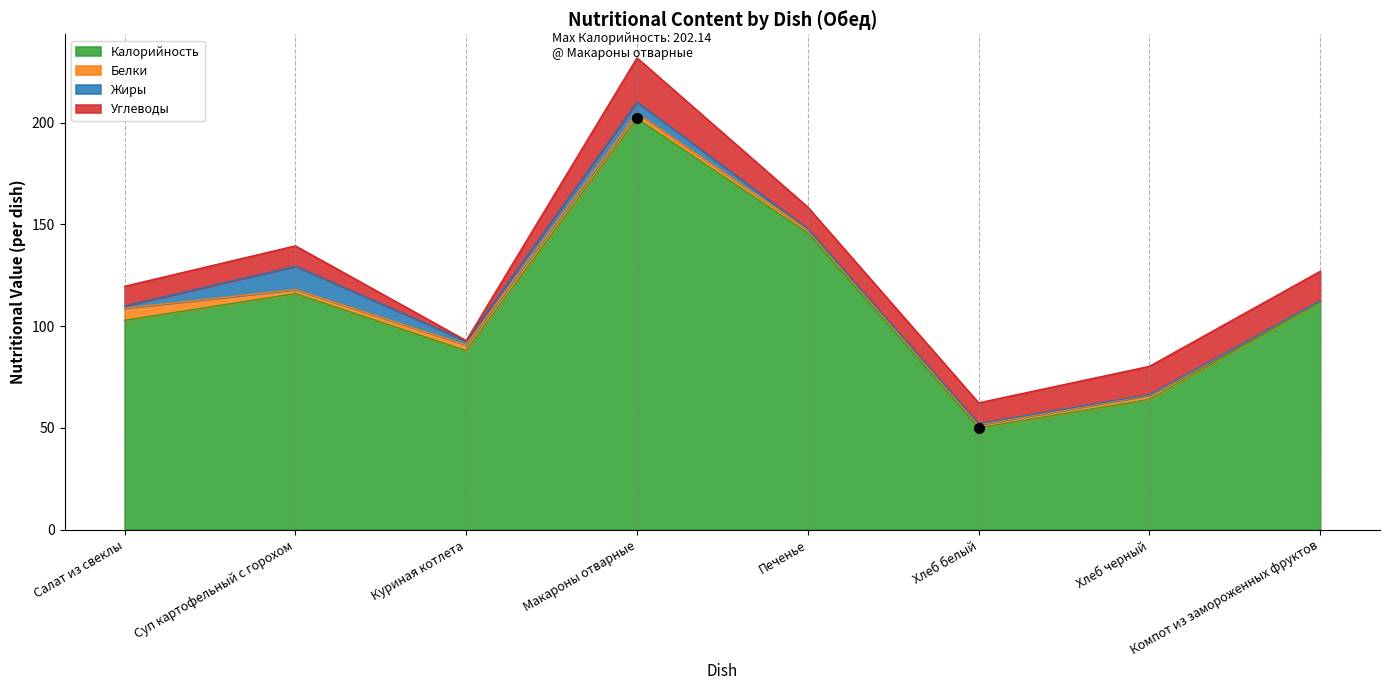

Reading left to right, list all the values displayed in this chart.

Калорийность: 102.9	116.0	88.0	202.1	145.8	50.0	64.0	112.0
Белки: 5.9	2.0	2.8	2.6	1.6	1.5	2.0	0.5
Жиры: 1.1	11.5	1.9	5.4	0.4	0.6	0.4	0.0
Углеводы: 9.7	10.0	0.2	21.7	10.7	10.2	13.9	14.5